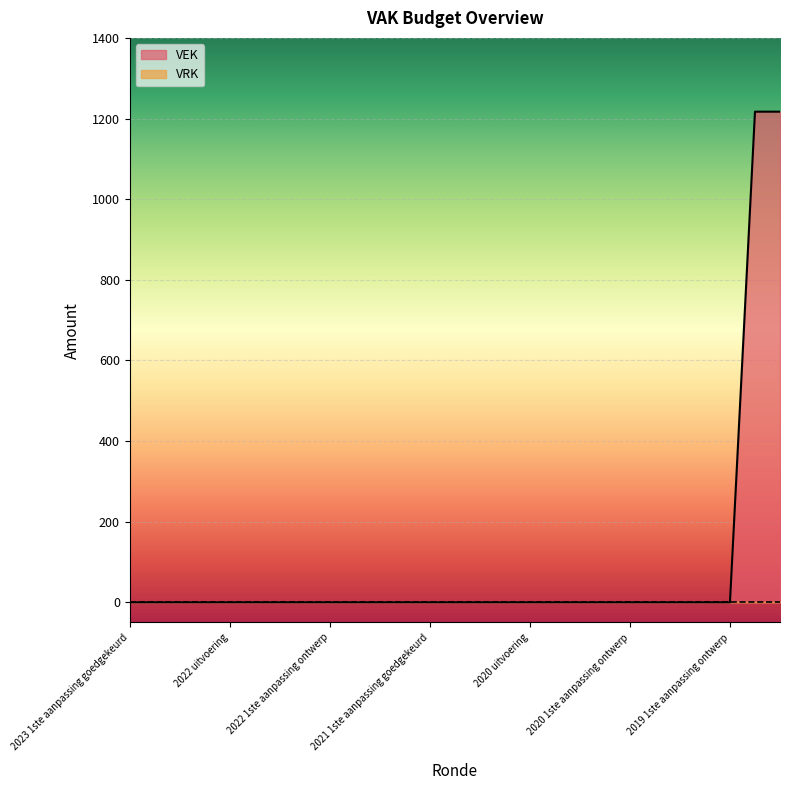

Which series has the largest total across all categories?

VEK